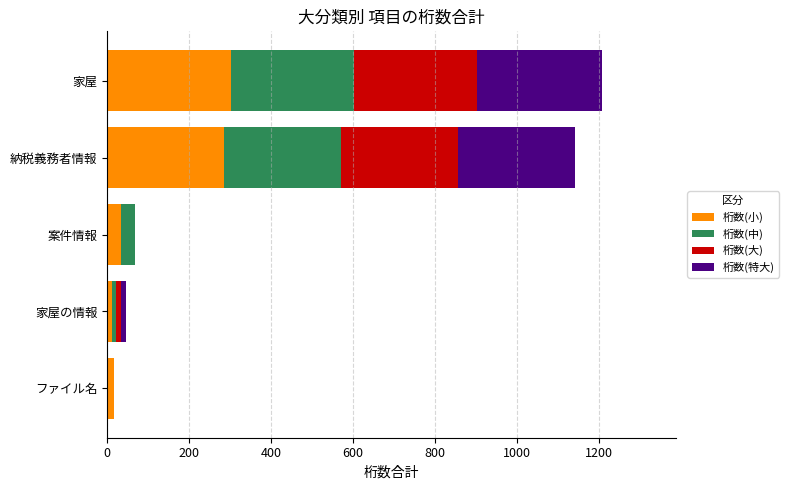

What is the maximum value for 桁数(小)?

301